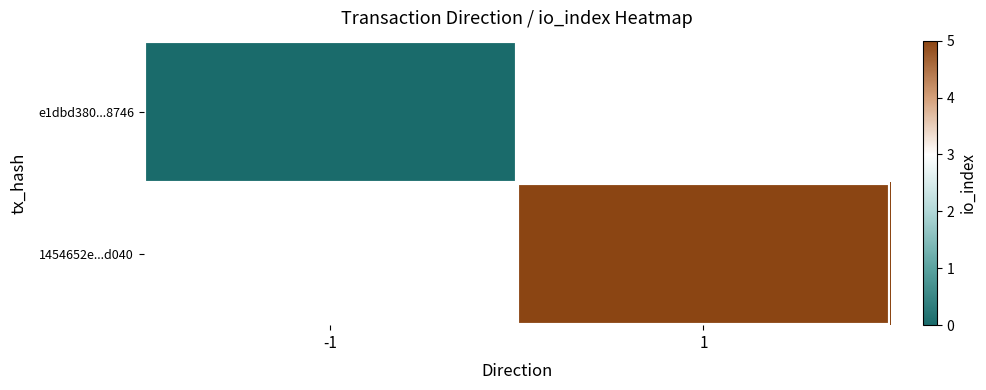

The e1dbd380...8746 series shows 0.0 at -1. True or false?

True